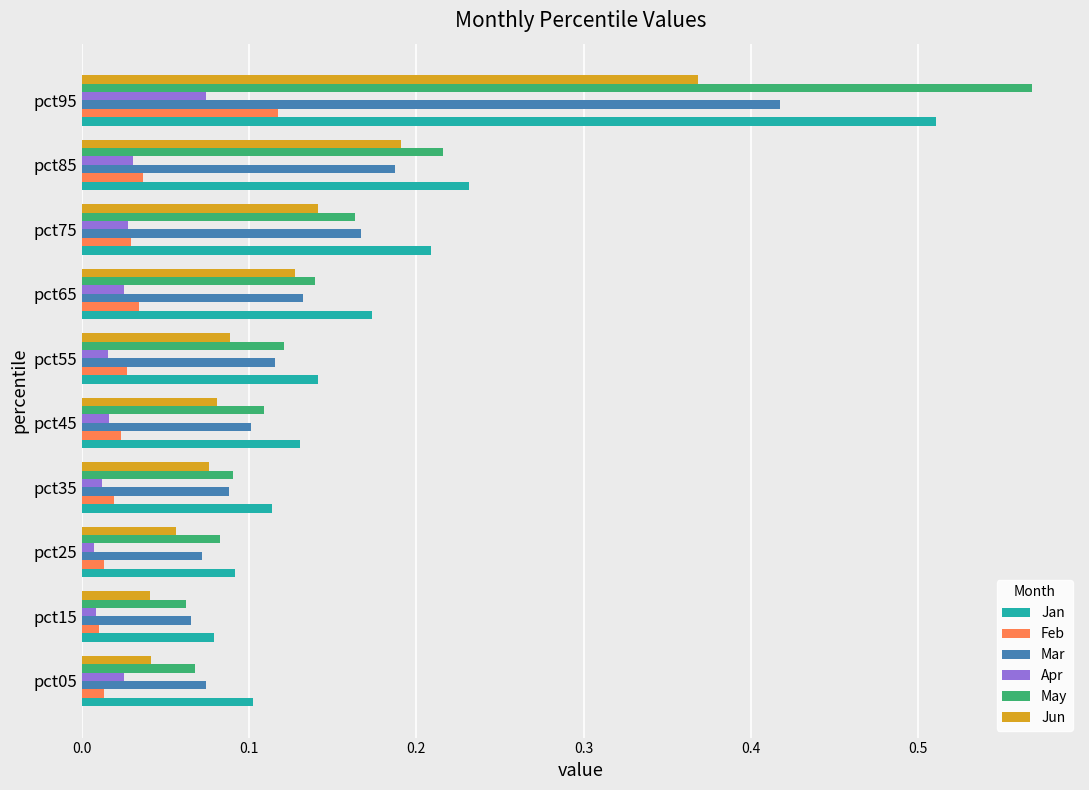

Rank the series by their maximum value, from highest to lowest.

May, Jan, Mar, Jun, Feb, Apr